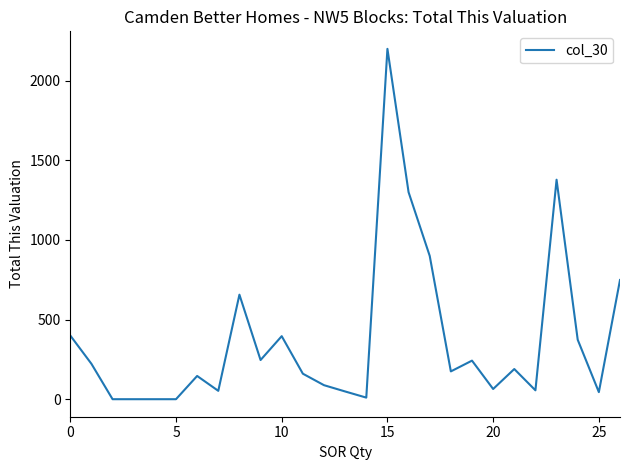

What is the maximum value shown in the chart?

2200.0